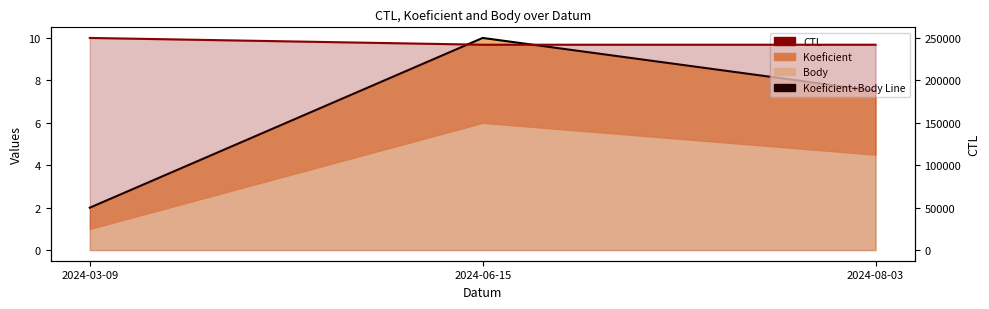

Is the value of CTL Line at 2024-08-03 greater than the value of Koeficient+Body Line at 2024-08-03?

Yes